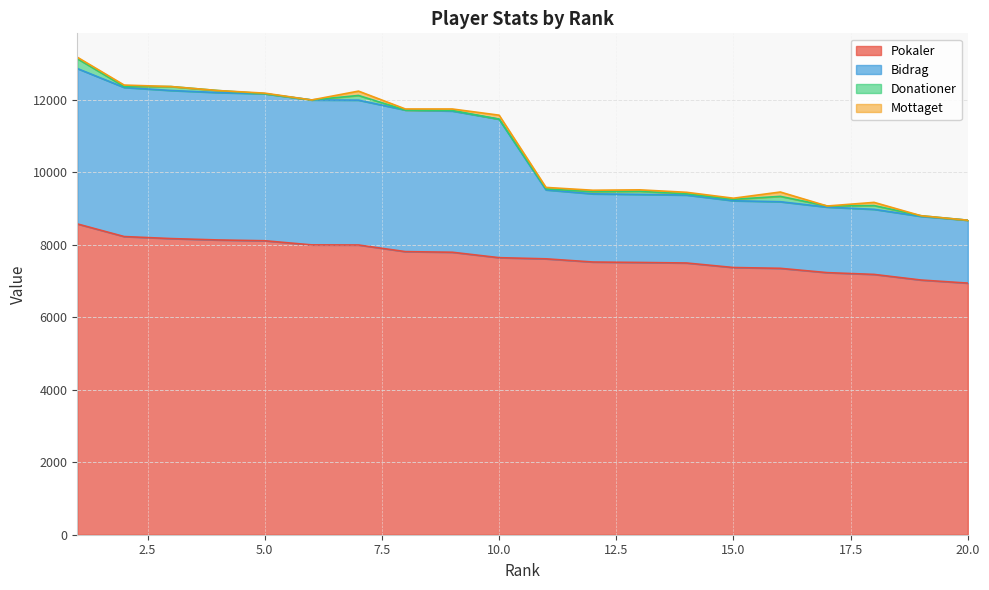

True or false: Bidrag and Pokaler cross at least once.

False